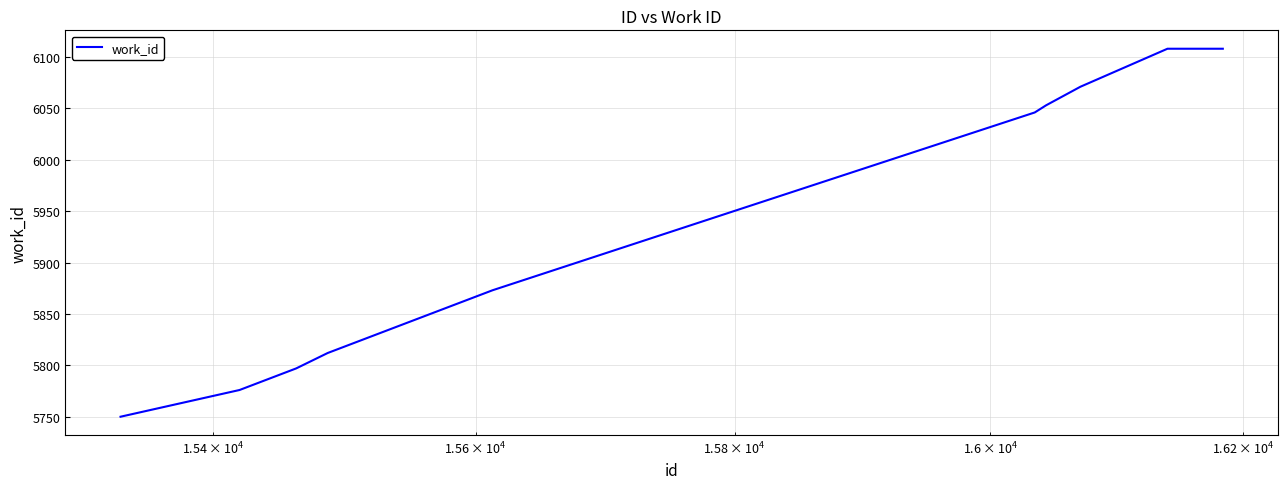

What is the greatest value displayed?

6108